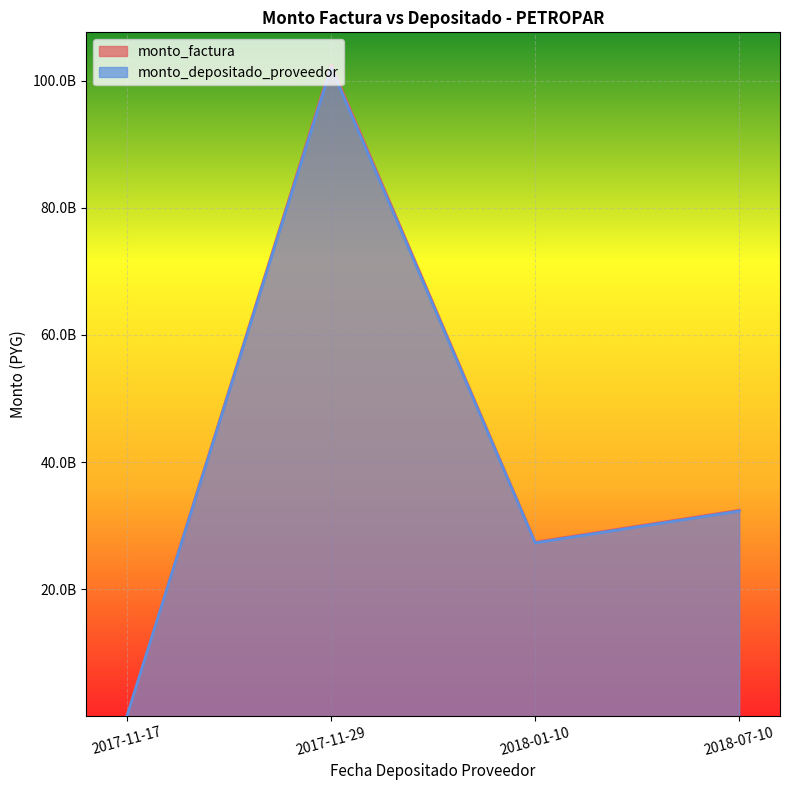

Rank the series at 2017-11-17 from lowest to highest value.

monto_depositado_proveedor, monto_factura